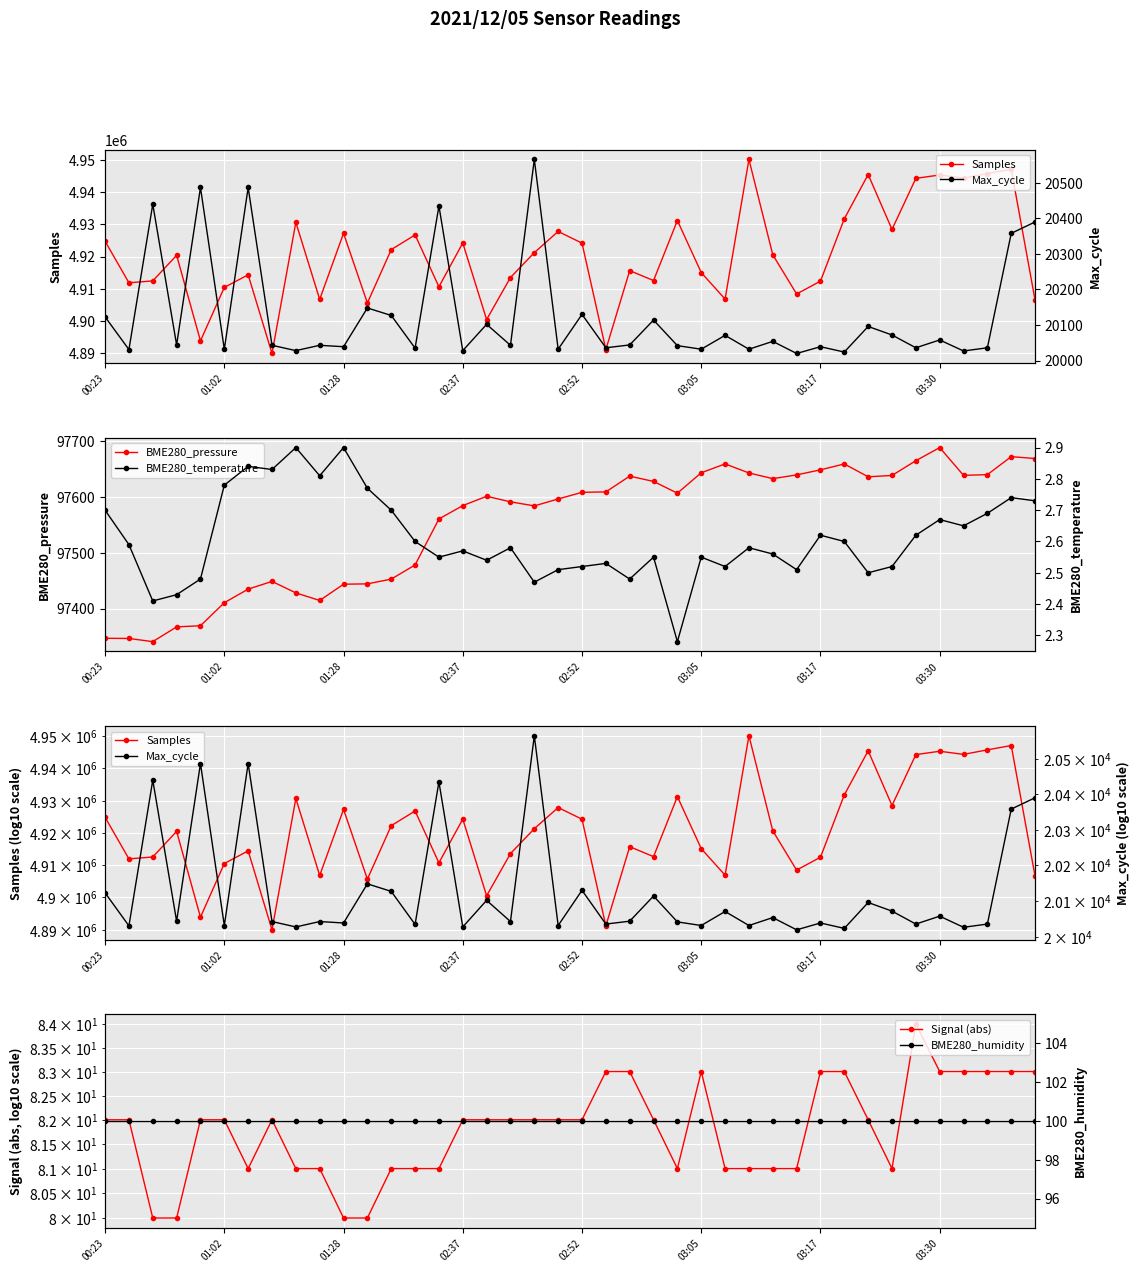

What is the value of the Signal (abs) point at the 10th from the left?

81.0